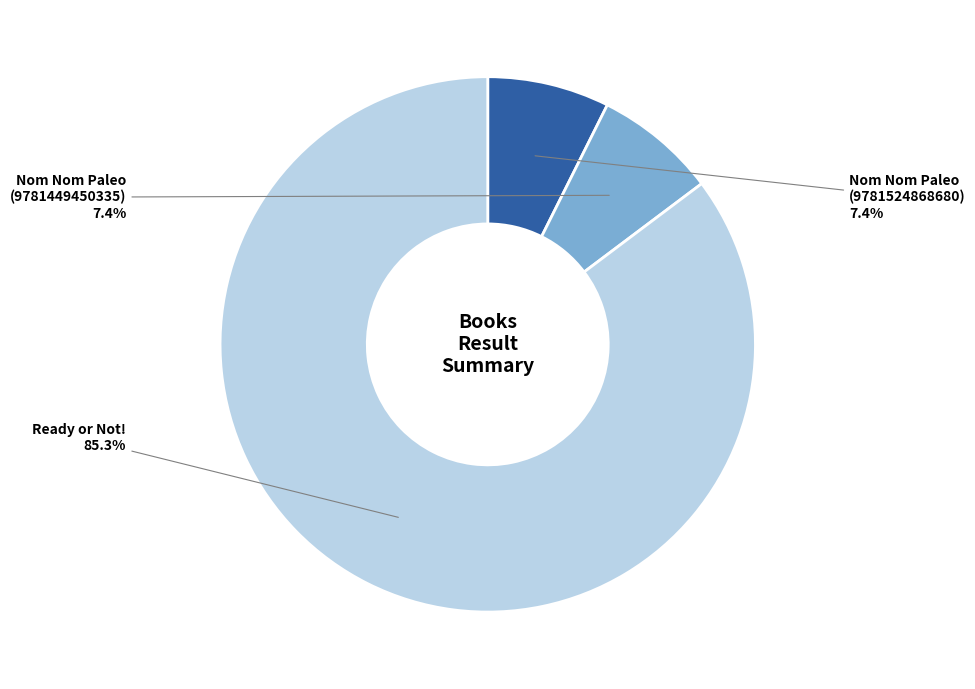

Does any single category account for the majority?

Yes